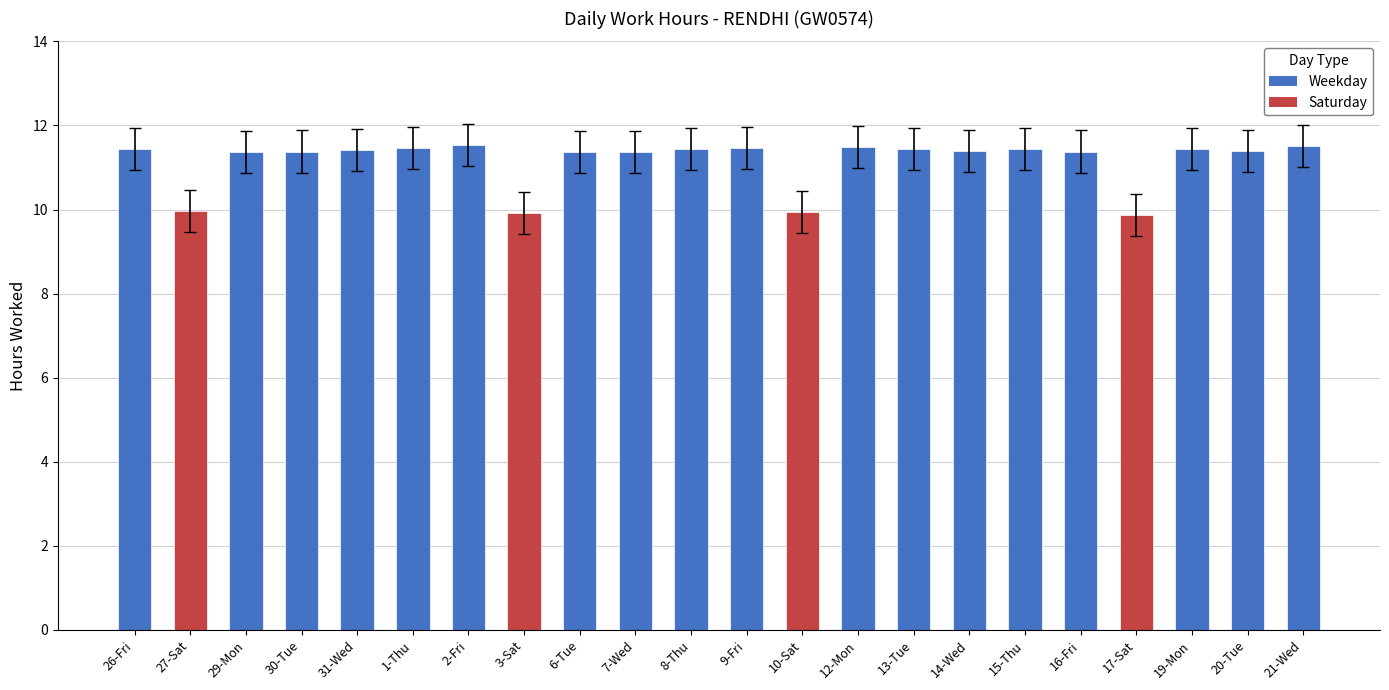

Where does the data first go above 11?

26-Fri